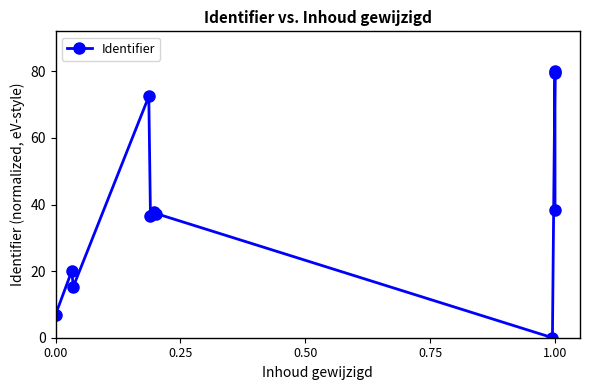

Reading left to right, list all the values displayed in this chart.

6.9	20.1	15.3	72.5	36.4	37.7	37.3	0.0	80.0	79.4	38.3